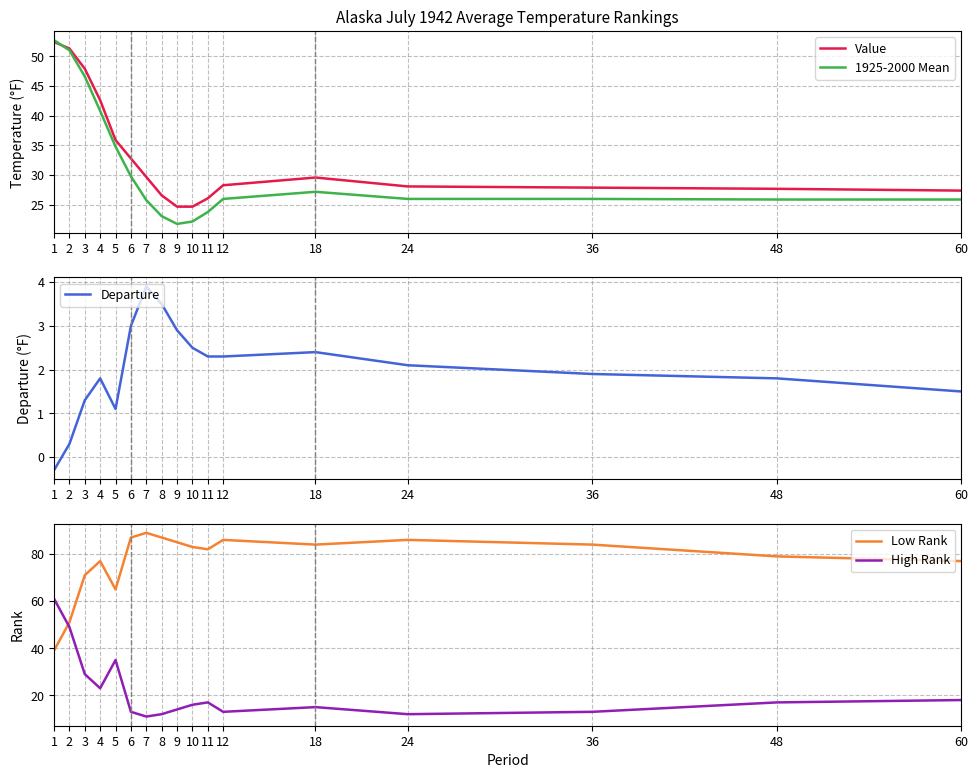

What is the value of the Departure point at the 10th from the left?

2.5